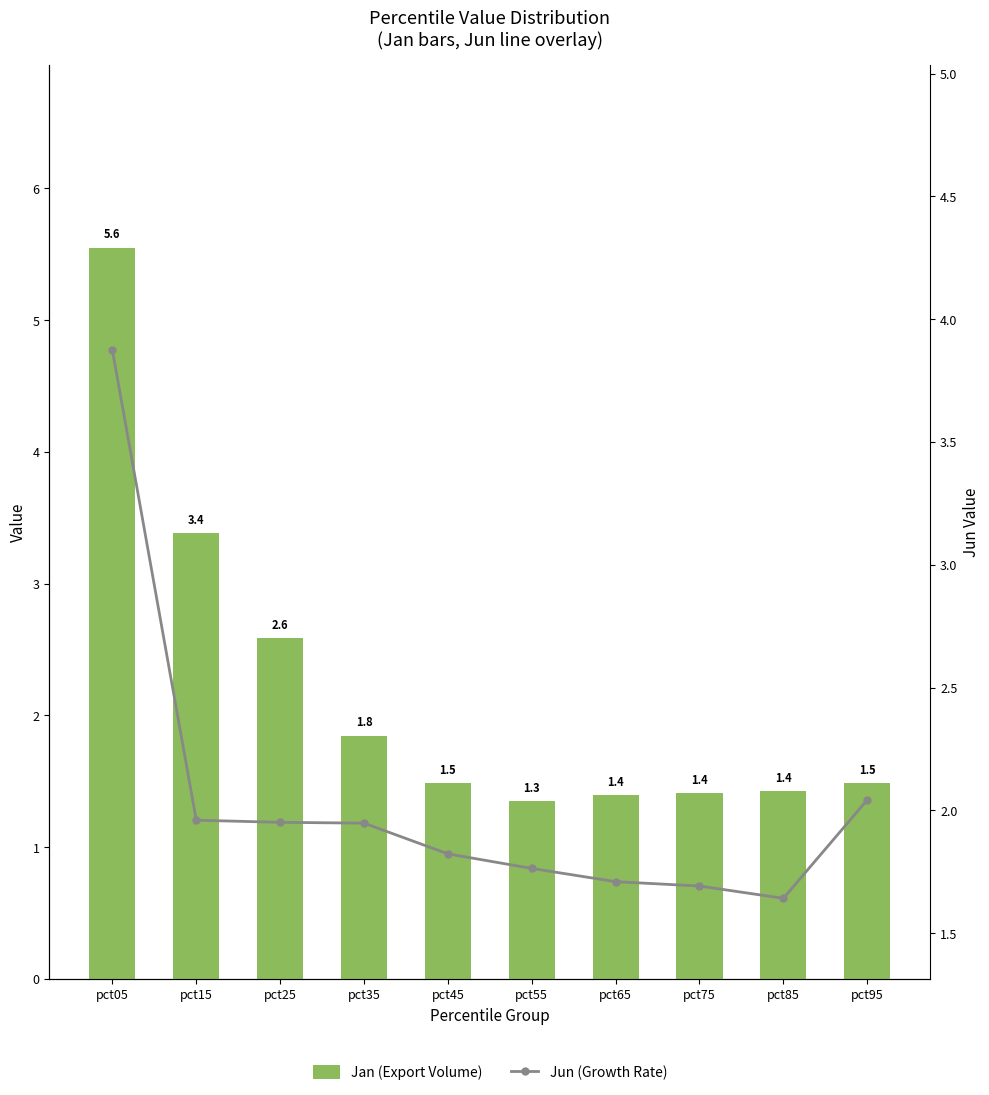

Between pct85 and pct25, which is larger?

pct25